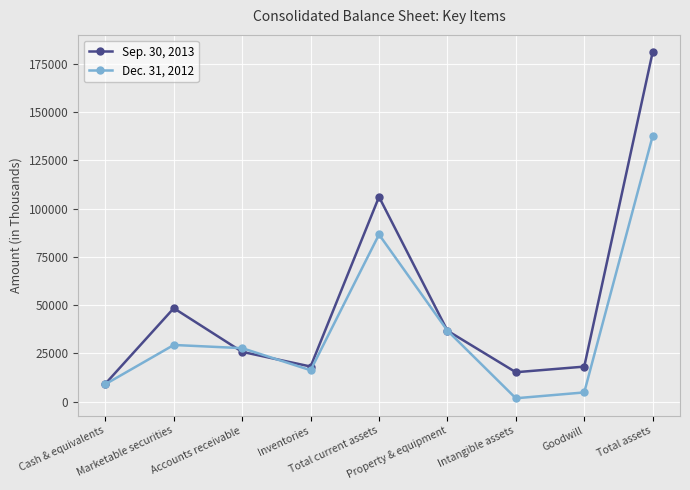

How many lines are shown in the chart?

2